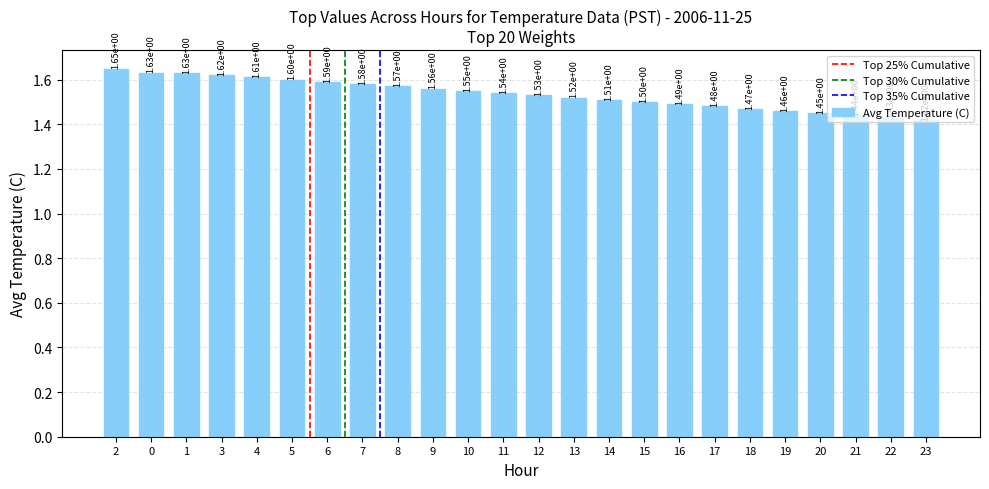

How many data points does each series have?

24